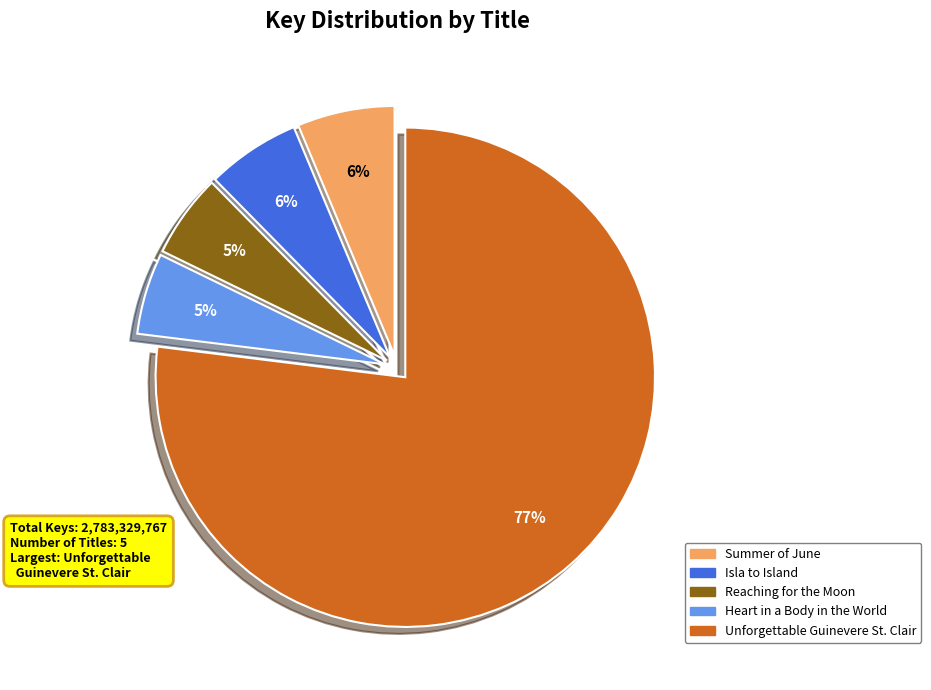

To the nearest percent, what percentage of the pie is Heart in a Body in the World?

5%